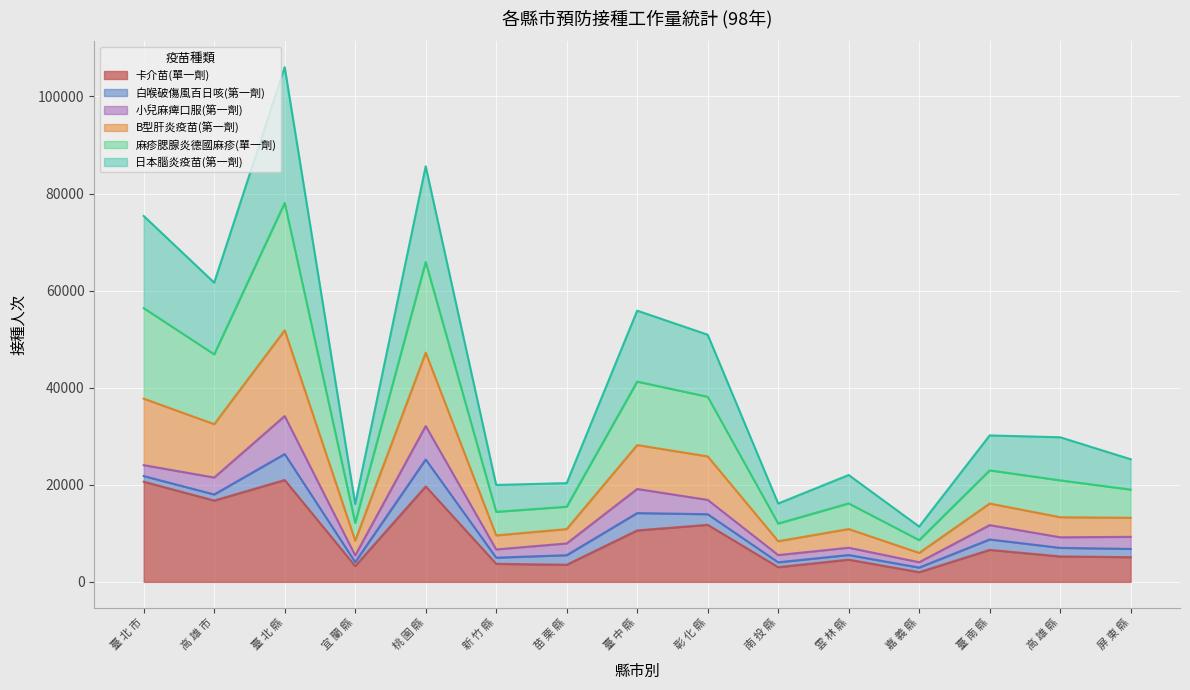

Is the value of 卡介苗(單一劑) at 嘉 義 縣 greater than the value of 日本腦炎疫苗(第一劑) at 高 雄 縣?

No